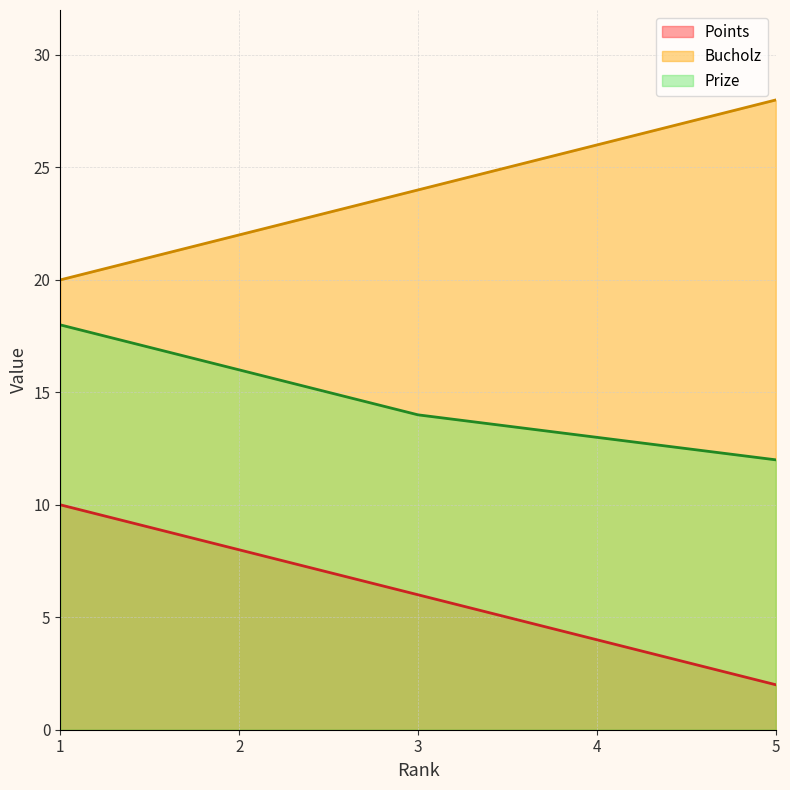

What is the value of the Points point at the 1st from the left?

10